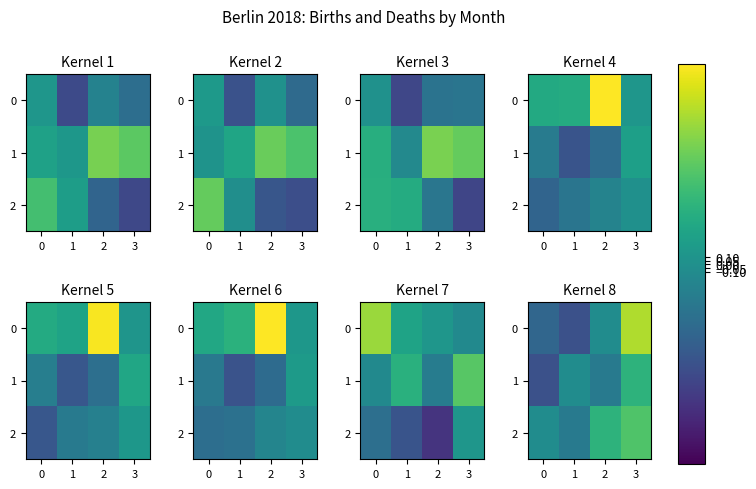

What is the difference between the second highest and second lowest values in the 2 series?

0.9